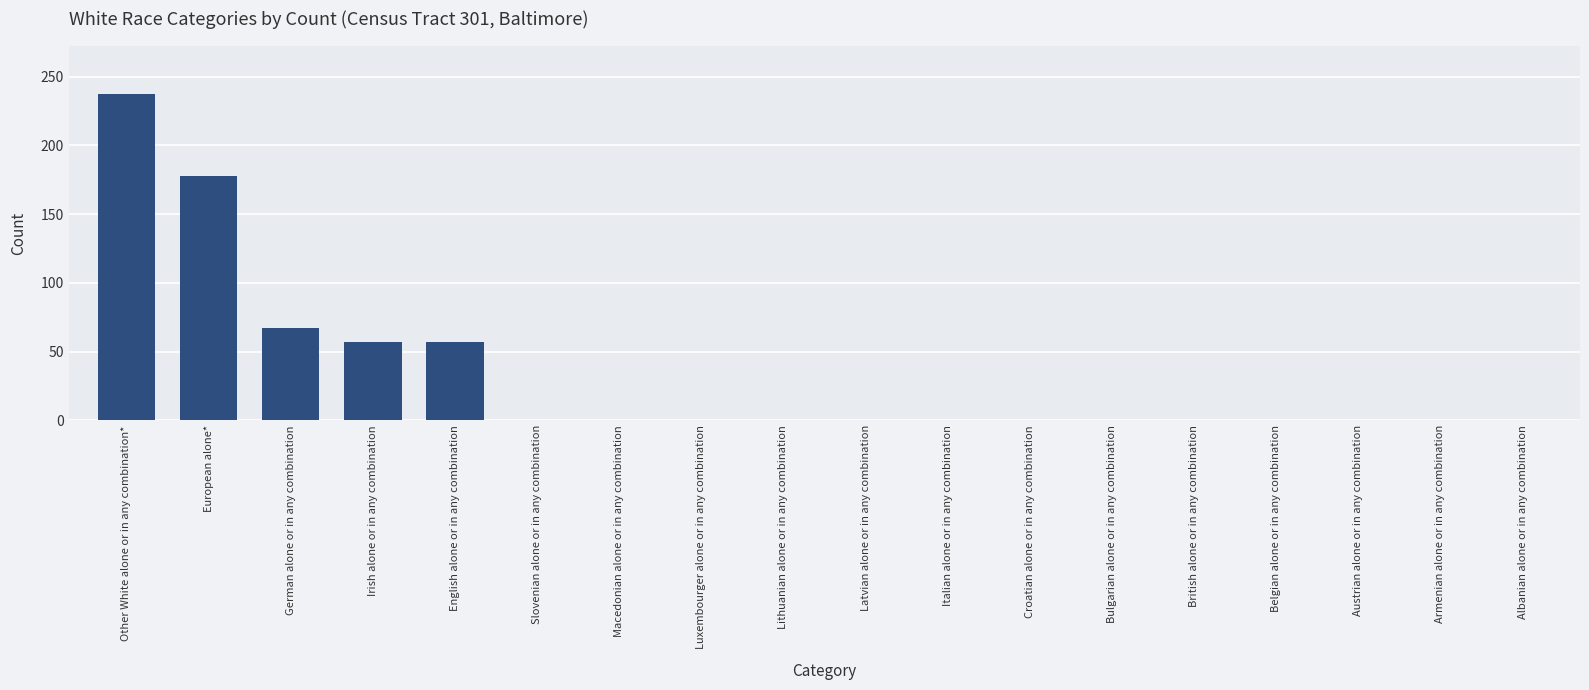

Is it true that the value at Italian alone or in any combination is -139?

False